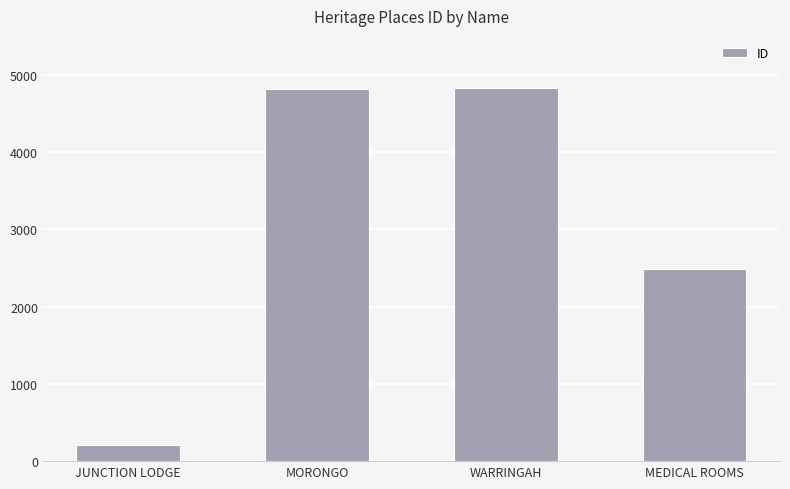

What is the approximate value at MEDICAL ROOMS?

2490